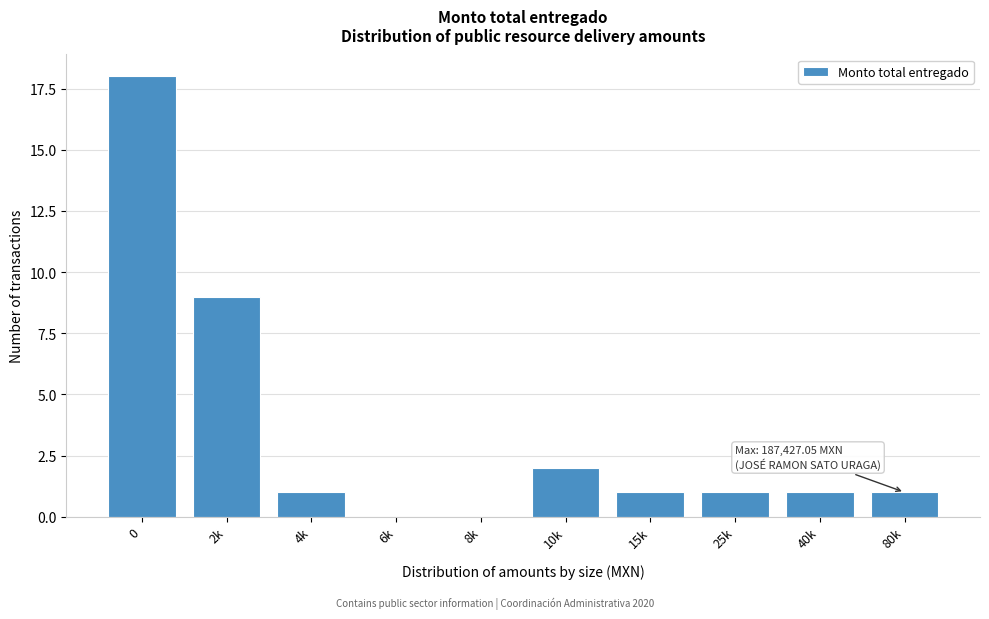

Reading left to right, extract all data points from this chart.

0=18	2k=9	4k=1	6k=0	8k=0	10k=2	15k=1	25k=1	40k=1	80k=1